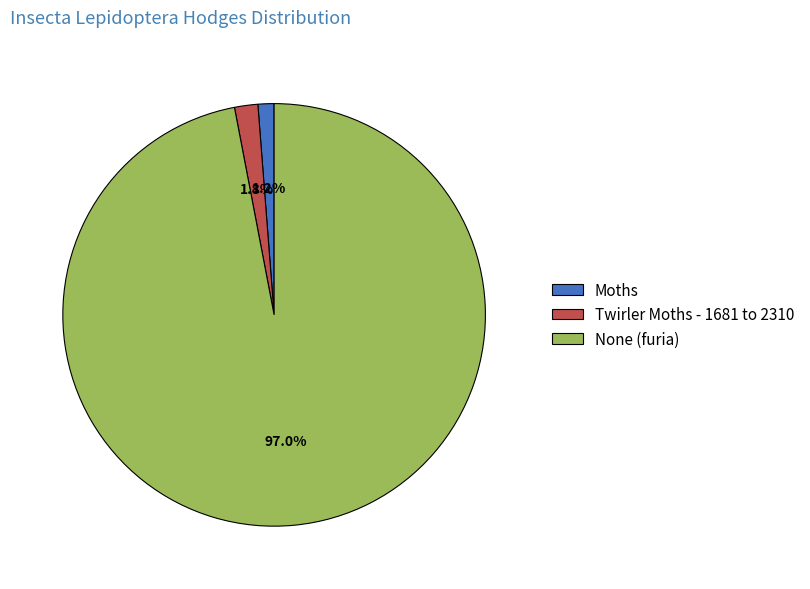

Between Moths and Twirler Moths - 1681 to 2310, which is larger?

Twirler Moths - 1681 to 2310